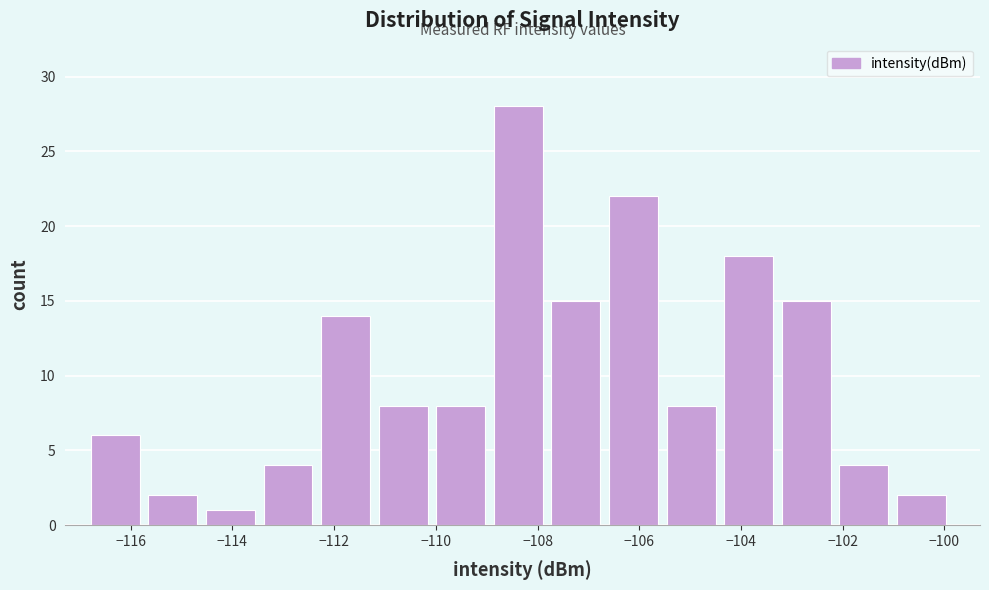

Reading left to right, list every bar in this chart as the range it spans on the x-axis followed by its height. Neither the bar edges nor the heights are printed on the chart, so give them approximately, as read against the axes.

-116.8 to -115.6: 6
-115.6 to -114.6: 2
-114.6 to -113.4: 1
-113.4 to -112.2: 4
-112.2 to -111.2: 14
-111.2 to -110.0: 8
-110.0 to -108.8: 8
-108.8 to -107.8: 28
-107.8 to -106.6: 15
-106.6 to -105.4: 22
-105.4 to -104.4: 8
-104.4 to -103.2: 18
-103.2 to -102.0: 15
-102.0 to -101.0: 4
-101.0 to -99.8: 2